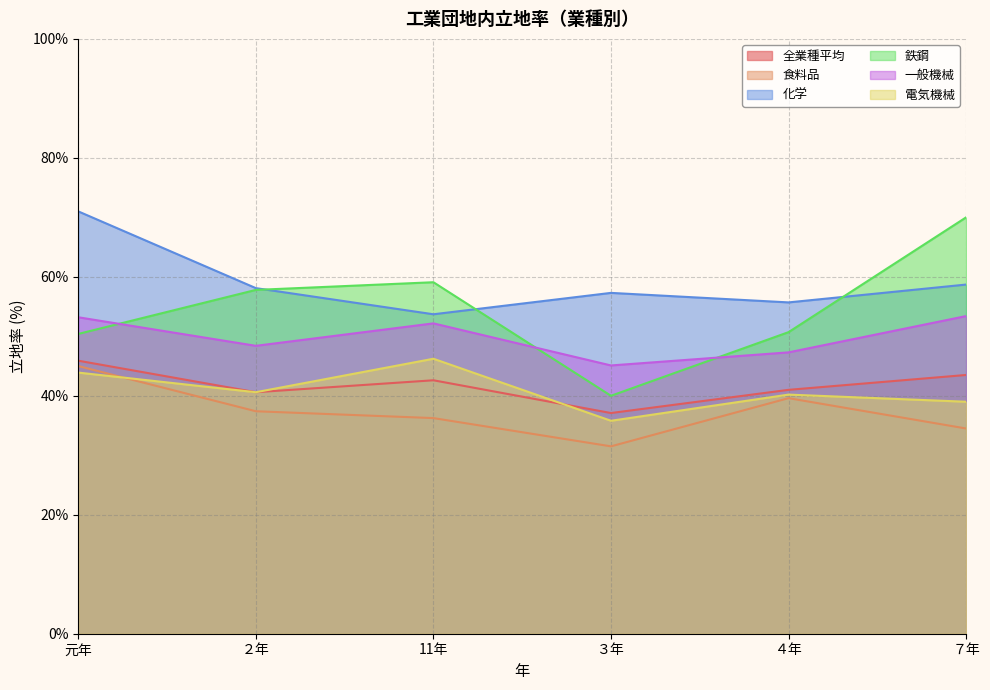

What is the value of the 電気機械 point at the 2nd from the left?

40.6